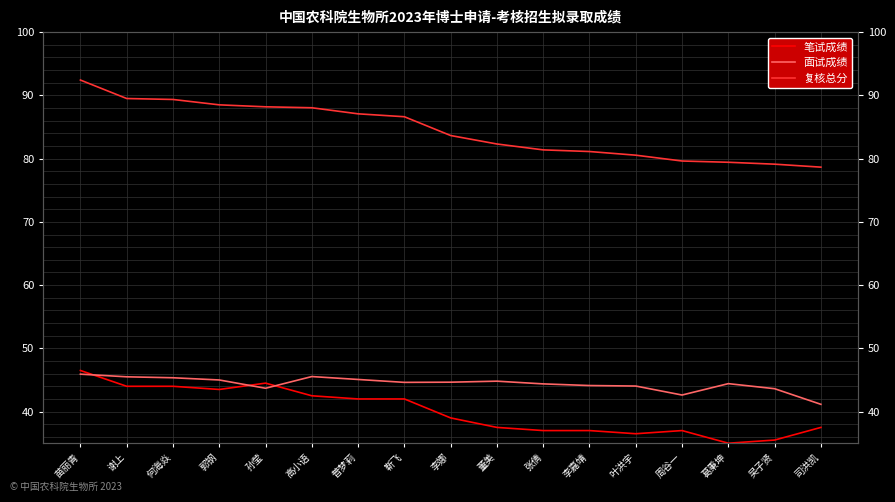

True or false: 笔试成绩 and 面试成绩 intersect in this chart.

True